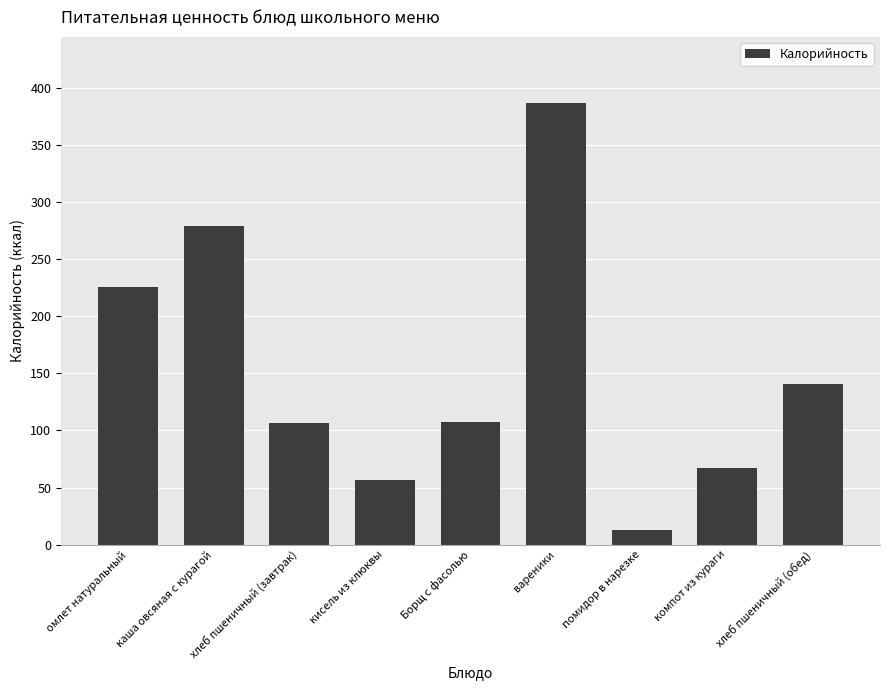

What is the label of the 5th bar from the right?

Борщ с фасолью